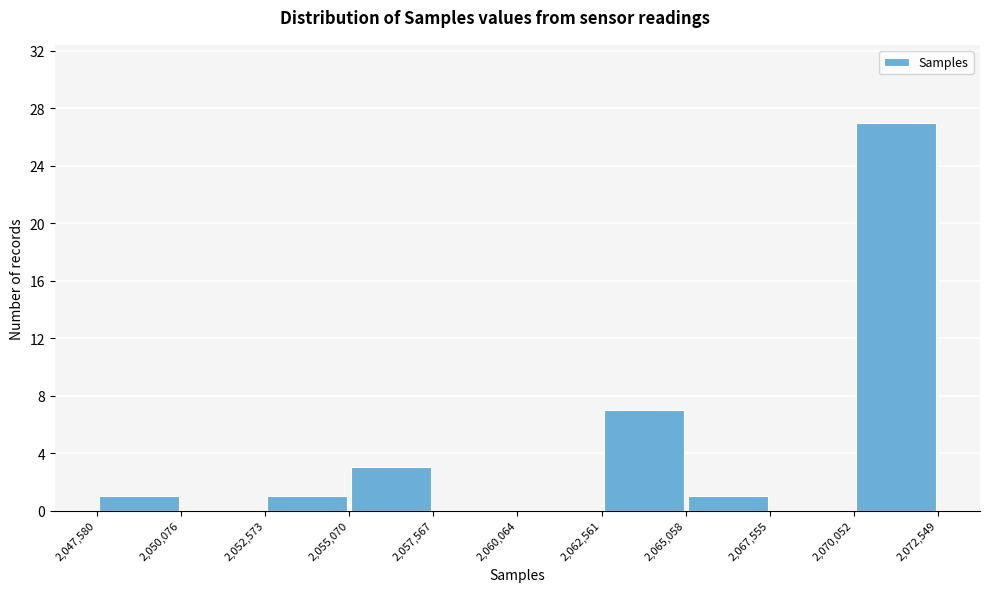

Reading left to right, list every bar in this chart as the range it spans on the x-axis followed by its height. The values are not printed on the chart, so give them approximately, as read against the axis.

2,047,580 to 2,050,076: 1
2,050,076 to 2,052,573: 0
2,052,573 to 2,055,070: 1
2,055,070 to 2,057,567: 3
2,057,567 to 2,060,064: 0
2,060,064 to 2,062,561: 0
2,062,561 to 2,065,058: 7
2,065,058 to 2,067,555: 1
2,067,555 to 2,070,052: 0
2,070,052 to 2,072,549: 27